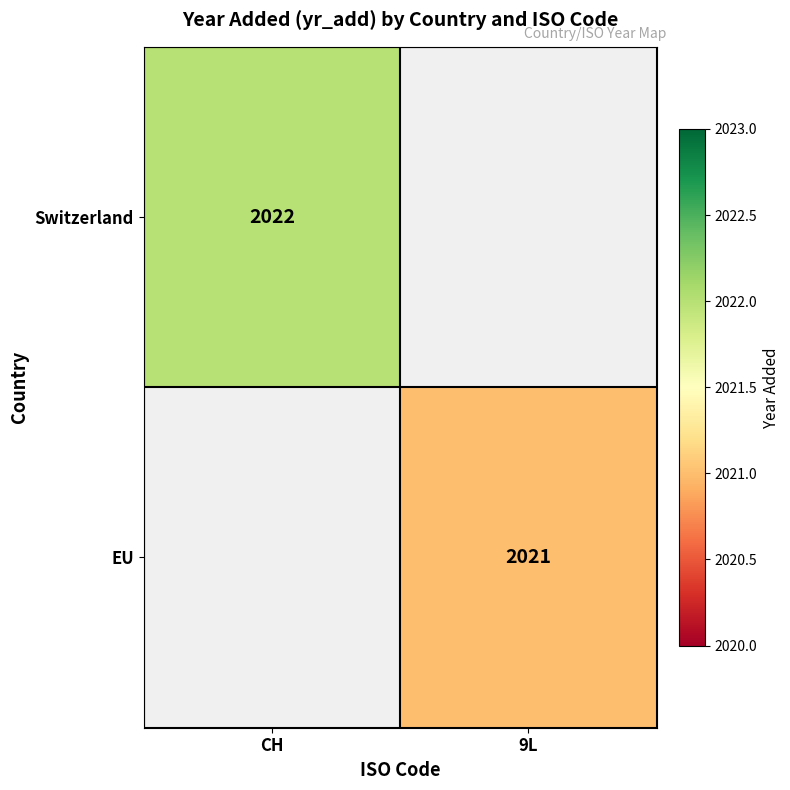

What is the greatest value displayed?

2022.0